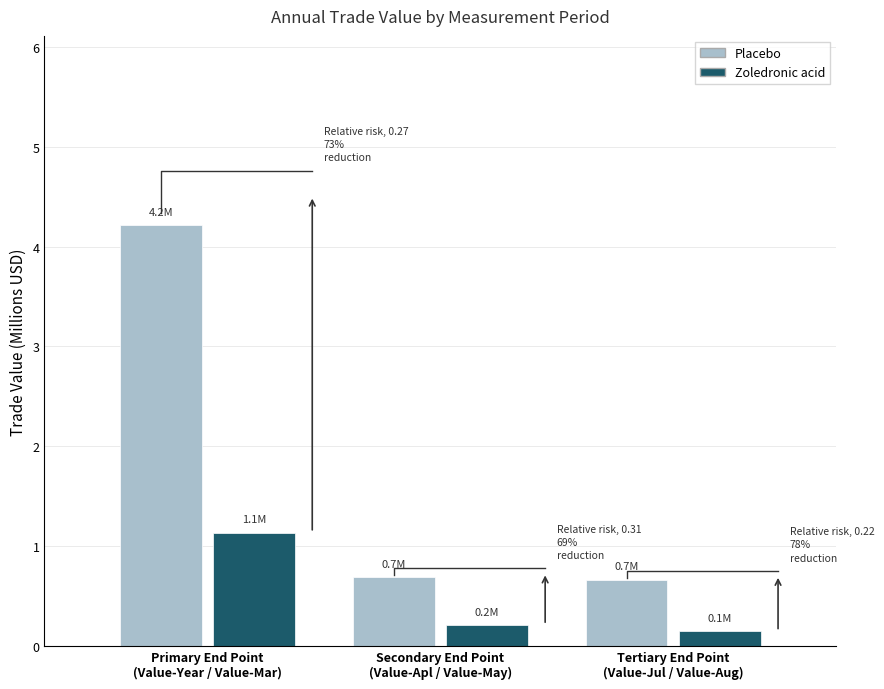

Rank the series by their maximum value, from lowest to highest.

Zoledronic acid, Placebo